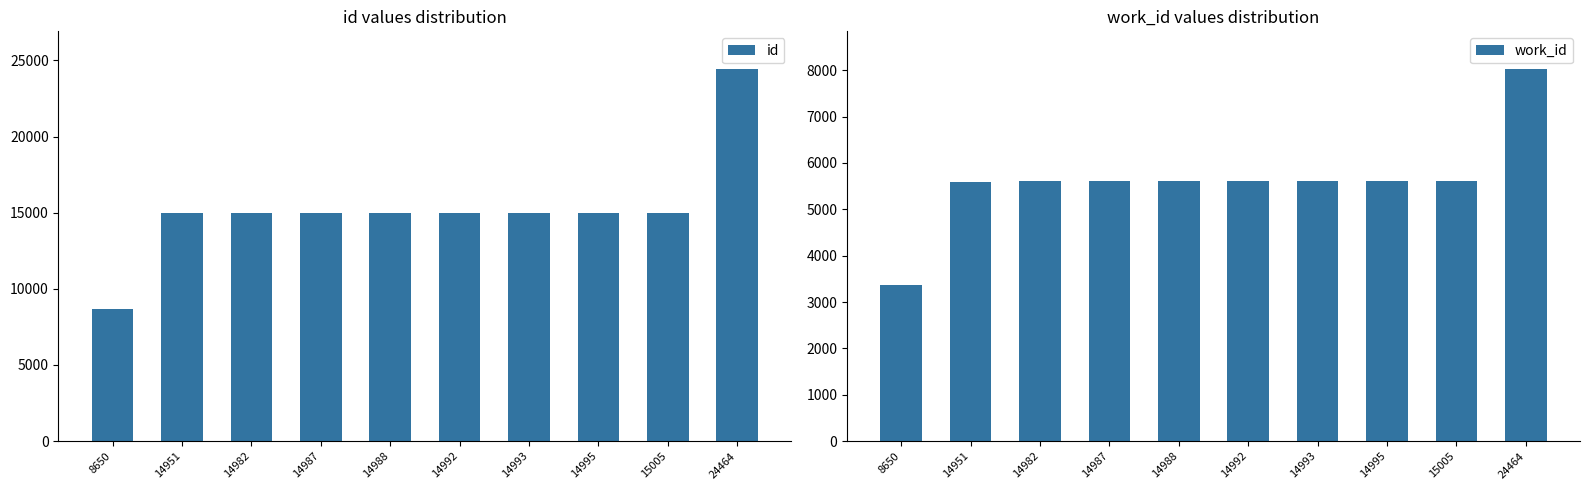

Reading left to right, what are all the values shown in this chart?

id: 8650=8650	14951=14951	14982=14982	14987=14987	14988=14988	14992=14992	14993=14993	14995=14995	15005=15005	24464=24464
work_id: 8650=3374	14951=5585	14982=5601	14987=5611	14988=5611	14992=5612	14993=5612	14995=5612	15005=5614	24464=8034